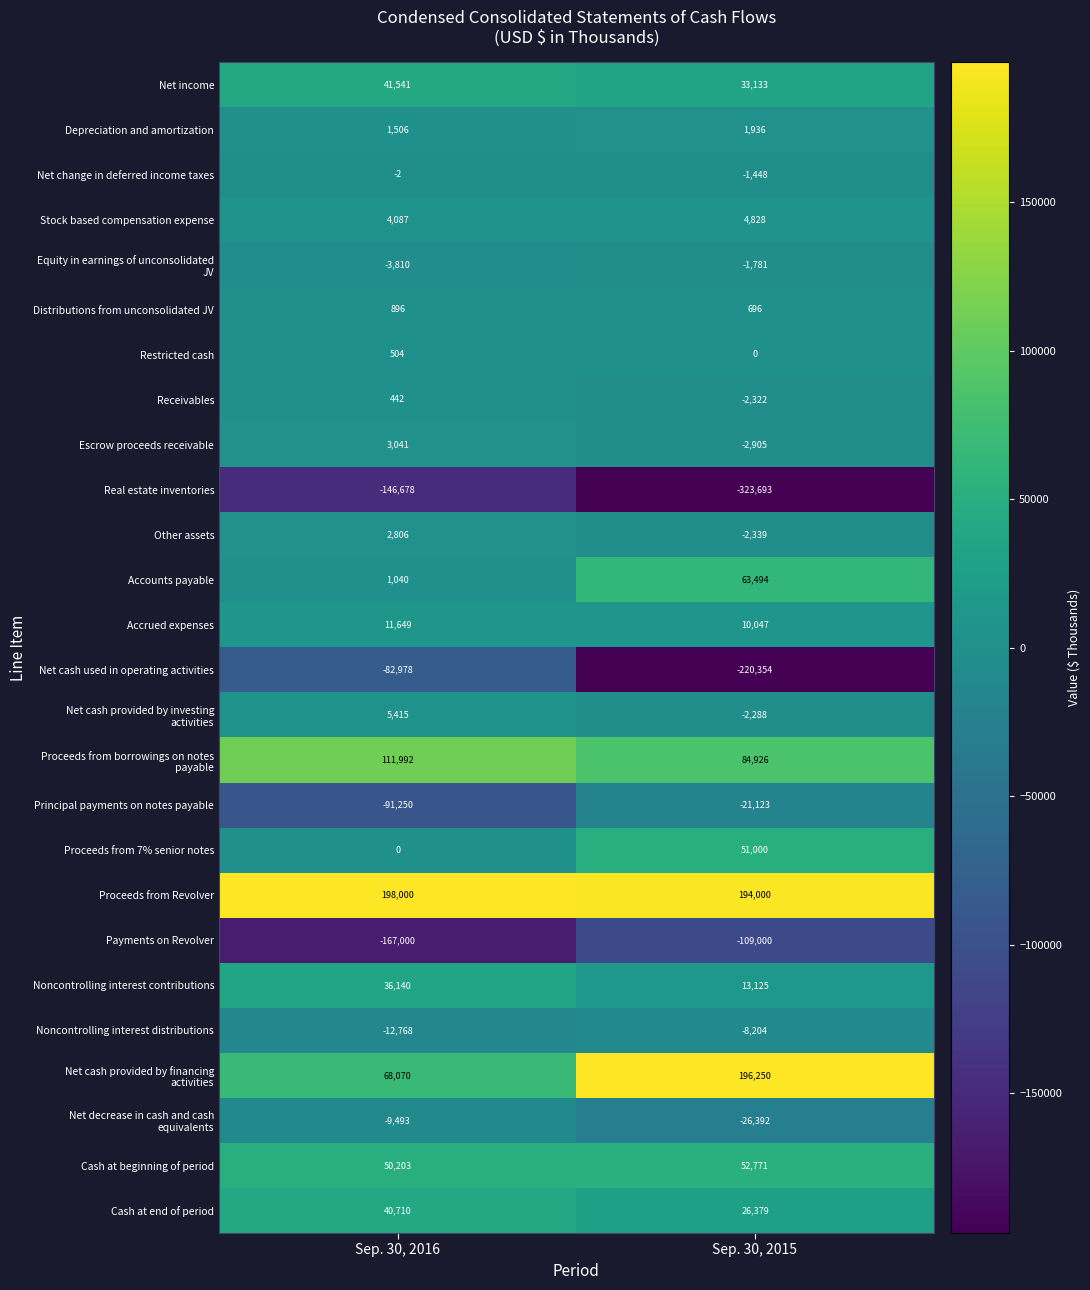

Which series changed the most between Sep. 30, 2016 and Sep. 30, 2015?

Real estate inventories